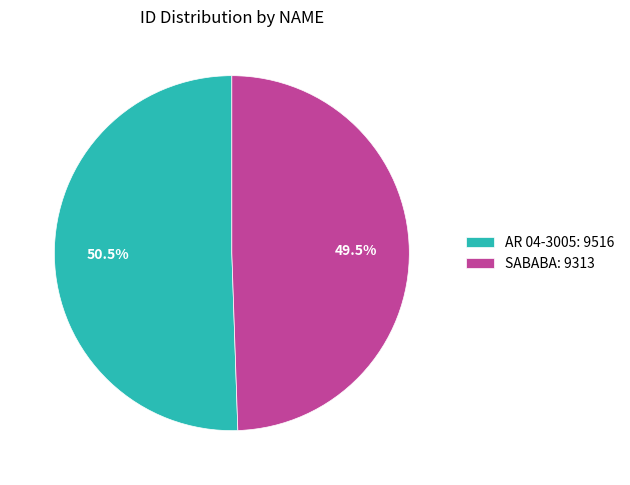

What is the smallest slice in the pie chart?

SABABA